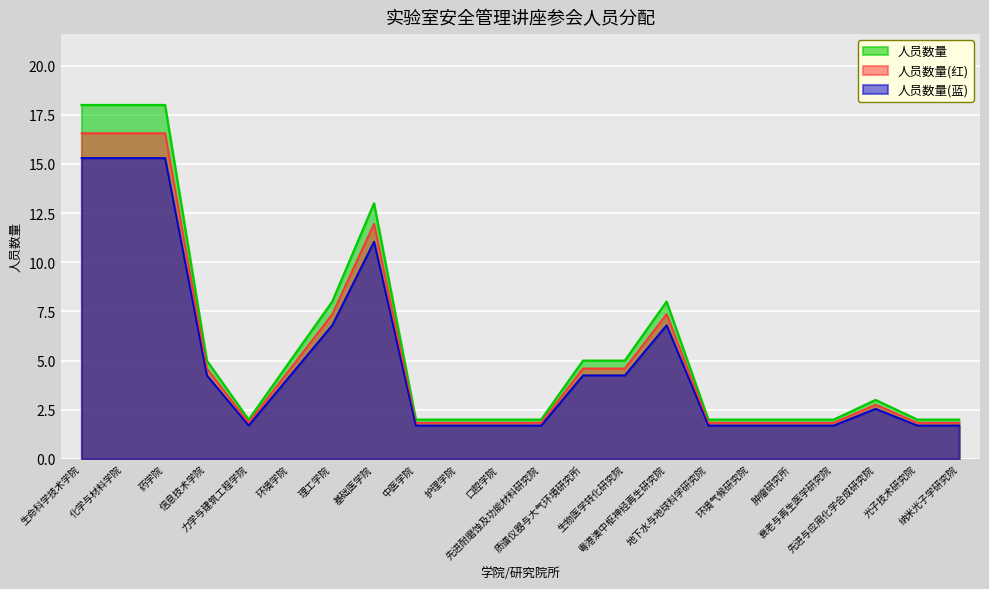

The chart shows a value of 18 at 药学院. True or false?

True